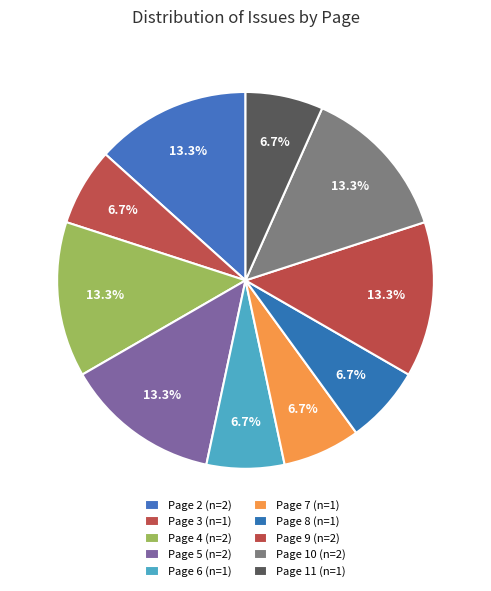

How many slices are in this pie chart?

10